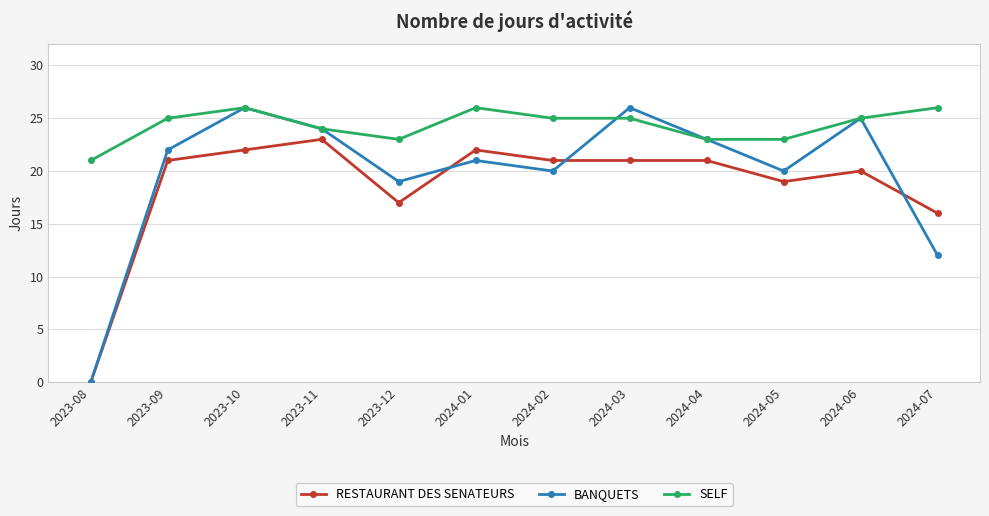

What is the difference between the highest and lowest values at 2024-05?

4